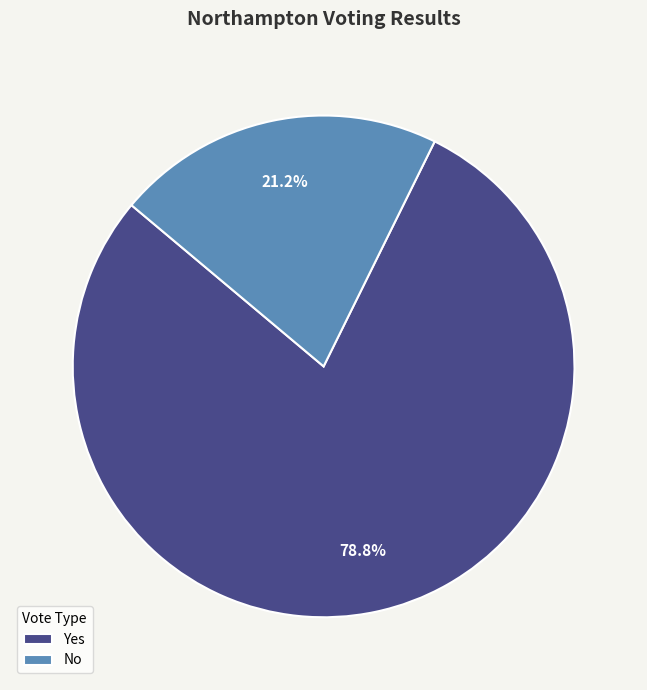

Is it true that Yes is 79% of the pie?

True